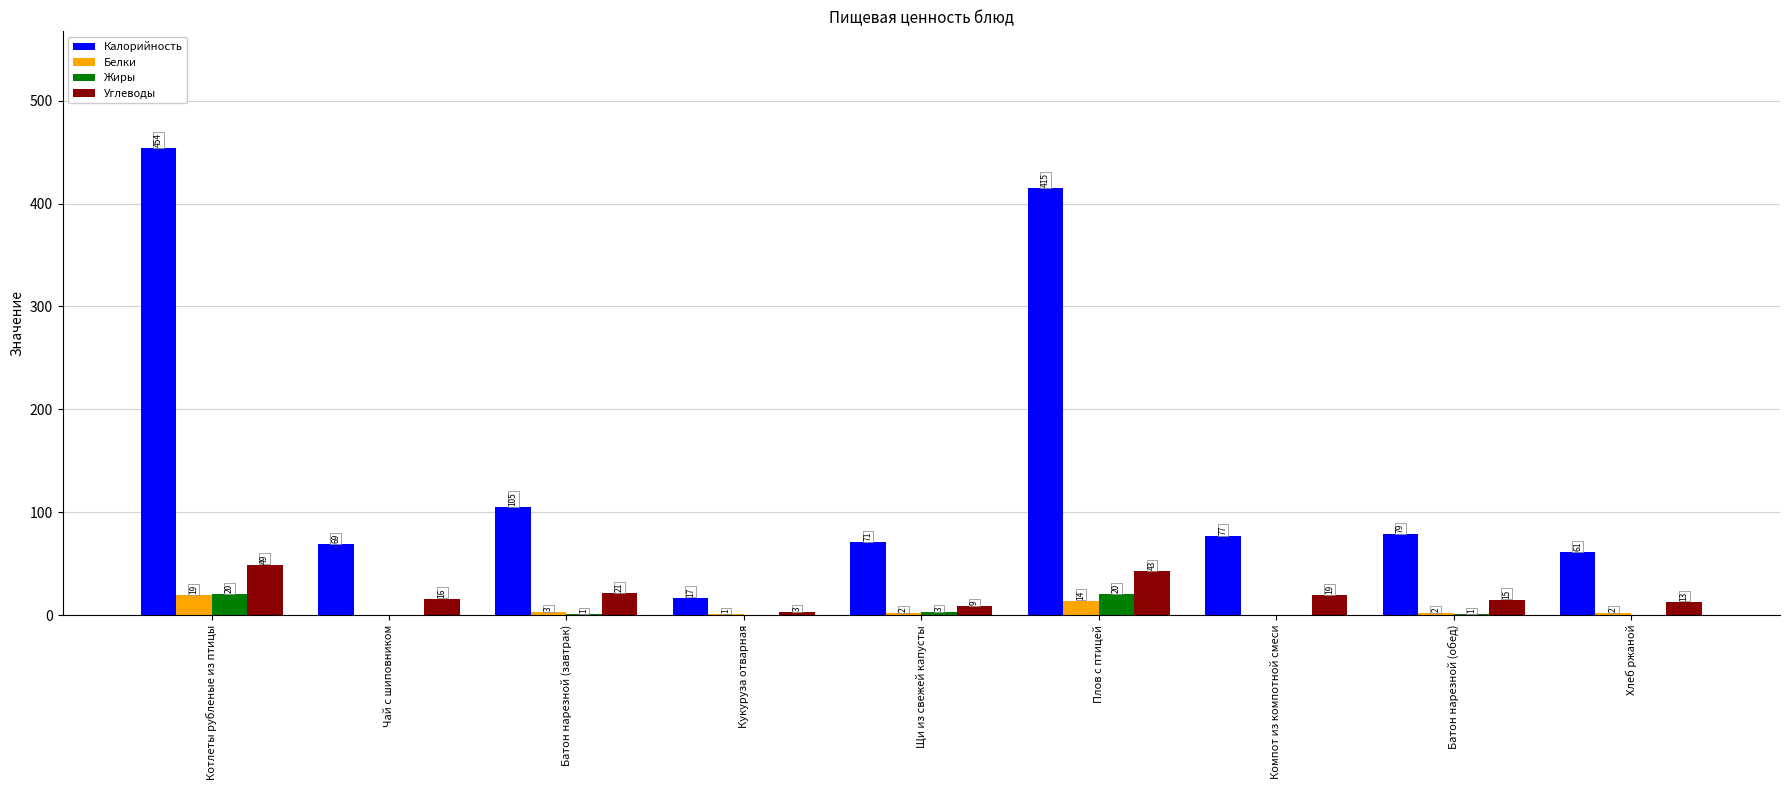

What are all the series names shown in the legend?

Калорийность, Белки, Жиры, Углеводы